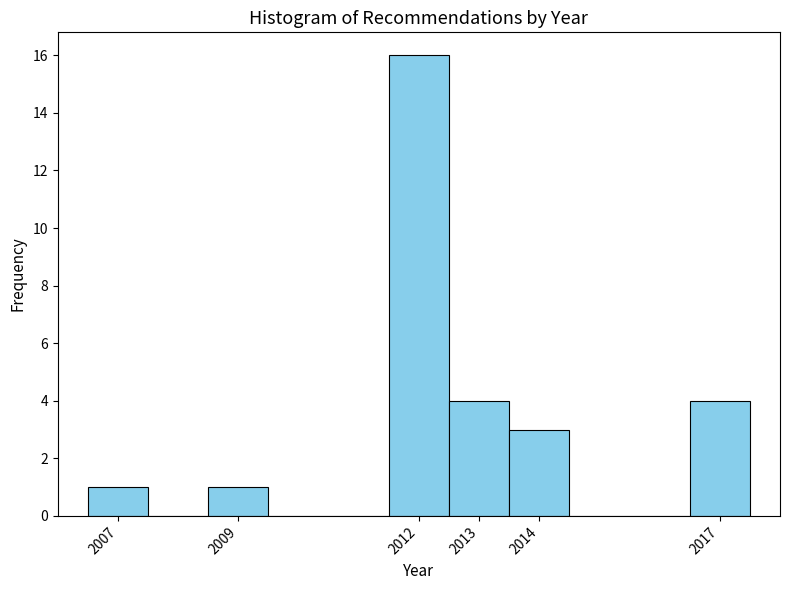

Reading left to right, list every bar in this chart as the range it spans on the x-axis followed by its height. The values are not printed on the chart, so give them approximately, as read against the axis.

2006.5 to 2007.5: 1
2007.5 to 2008.5: 0
2008.5 to 2009.5: 1
2009.5 to 2010.5: 0
2010.5 to 2011.5: 0
2011.5 to 2012.5: 16
2012.5 to 2013.5: 4
2013.5 to 2014.5: 3
2014.5 to 2015.5: 0
2015.5 to 2016.5: 0
2016.5 to 2017.5: 4